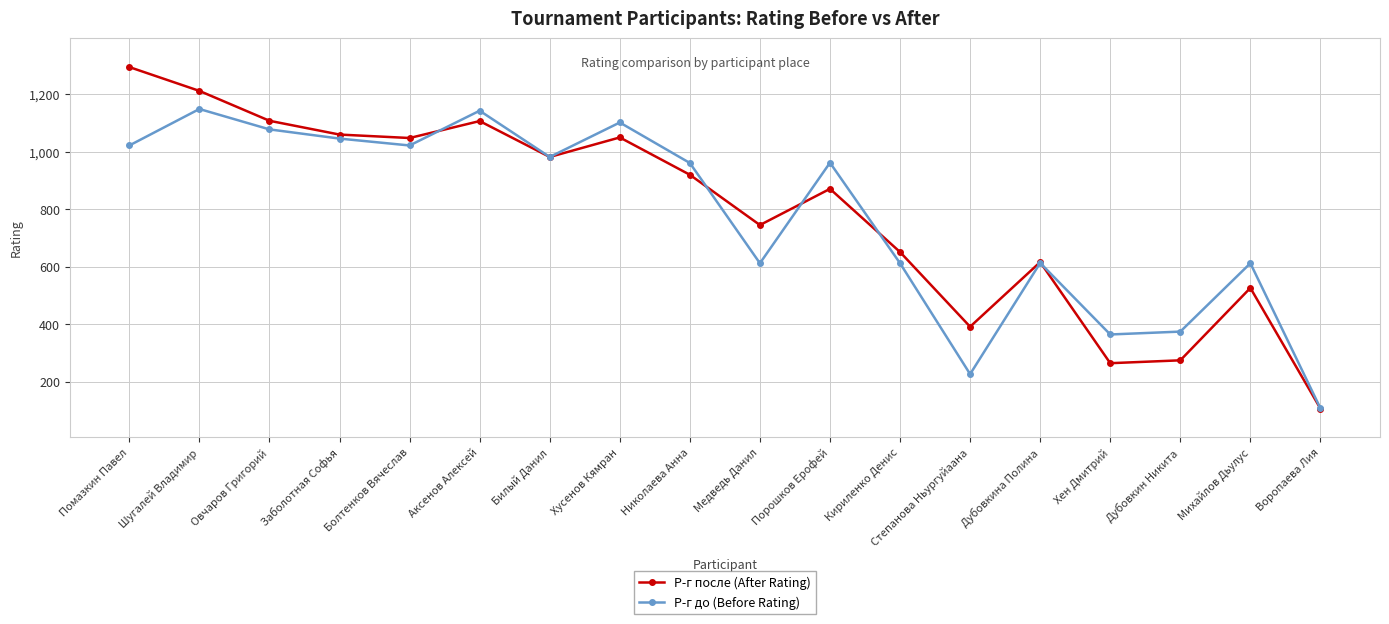

What position from the right is Дубовкина Полина?

5